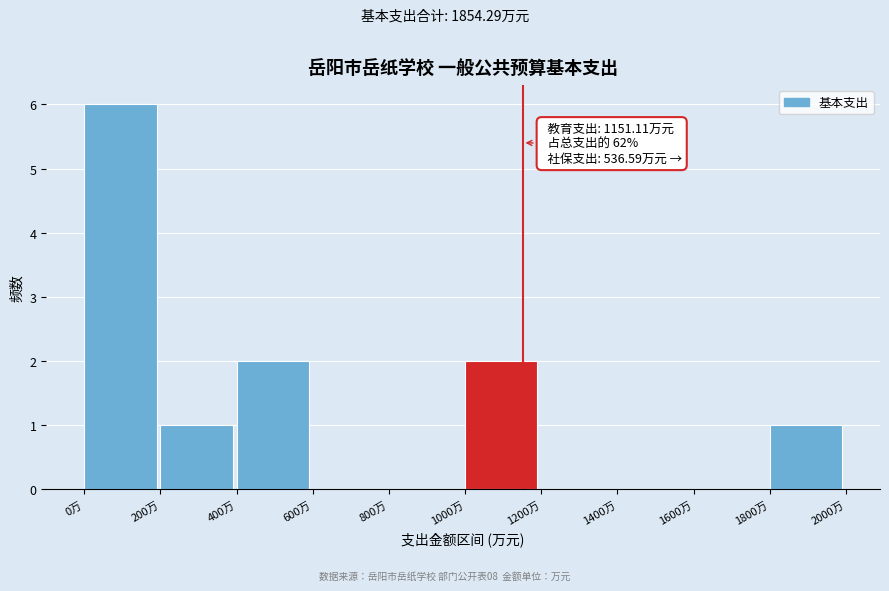

Over which range of the x-axis is the bar tallest?

0 to 200